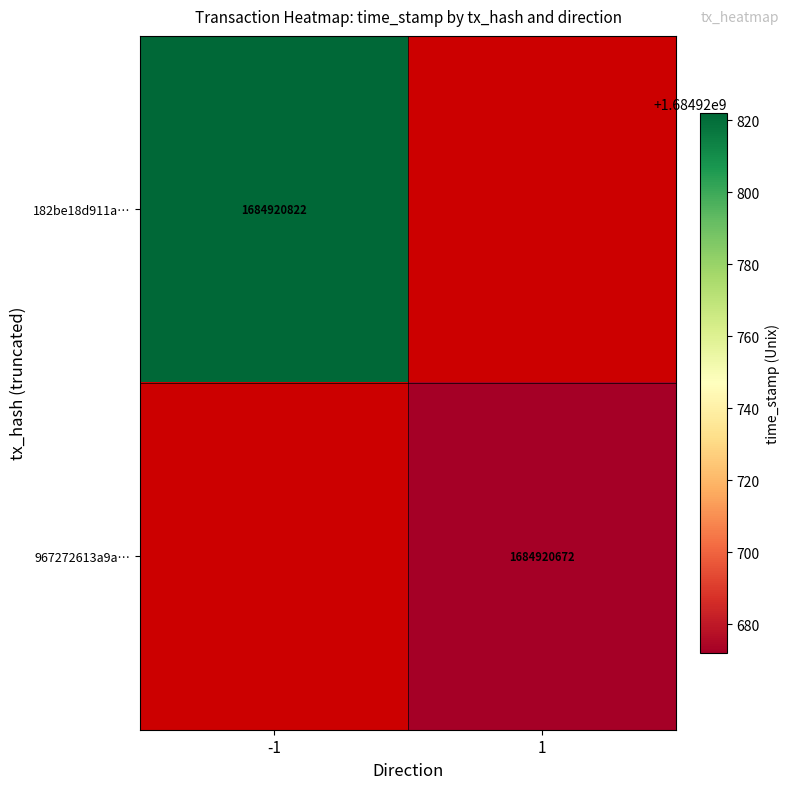

What is the difference between the highest and lowest values at time_stamp?

150